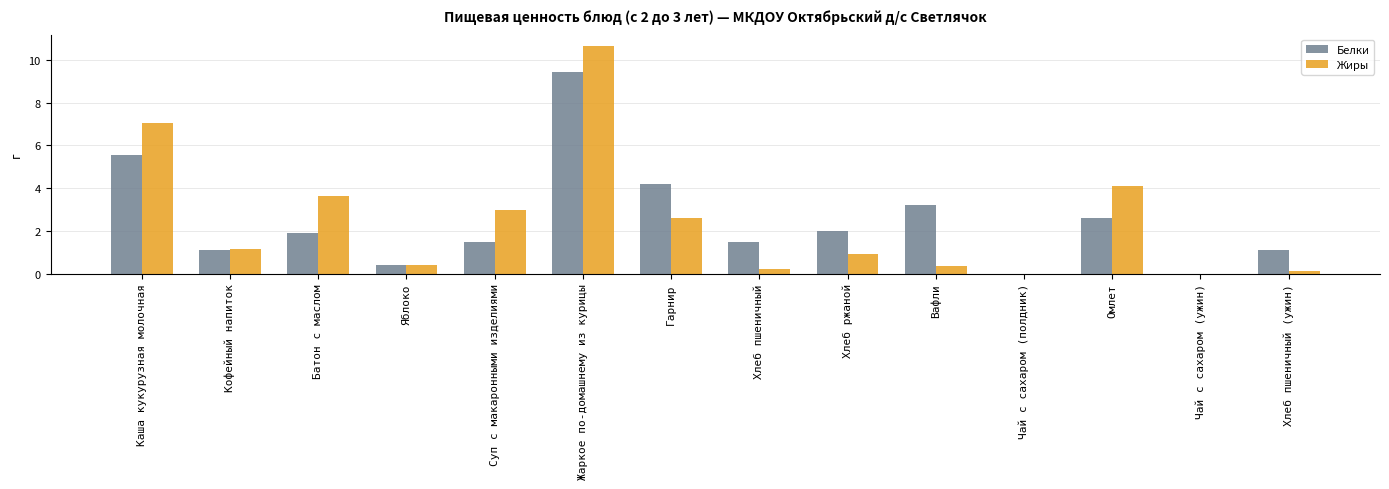

Which series changed the most between Гарнир and Вафли?

Жиры